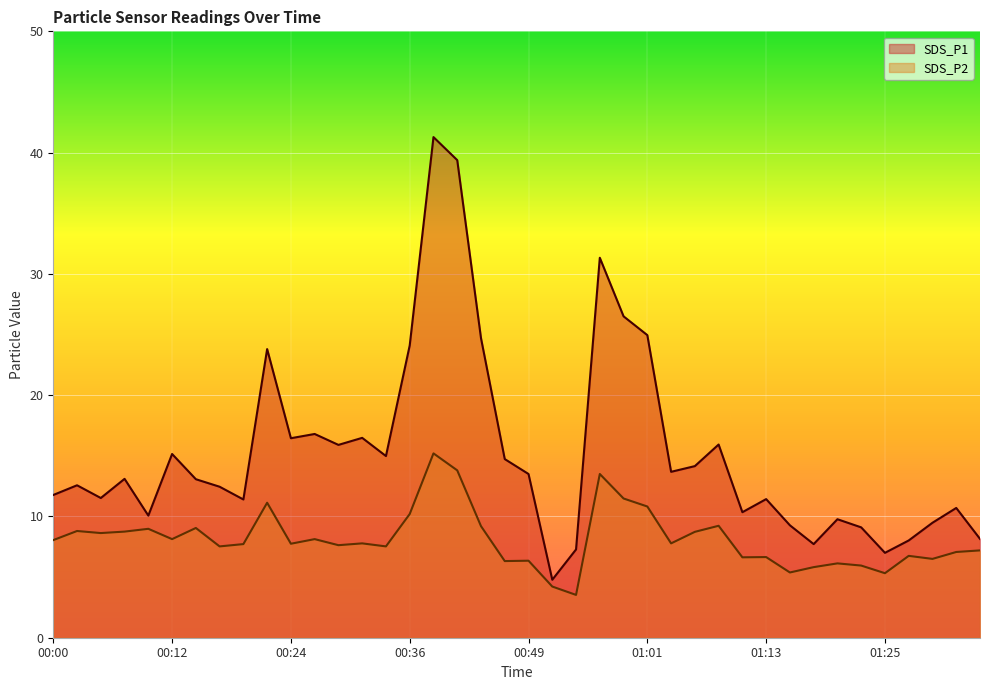

List the series in order of their overall mean, highest first.

SDS_P1, SDS_P2